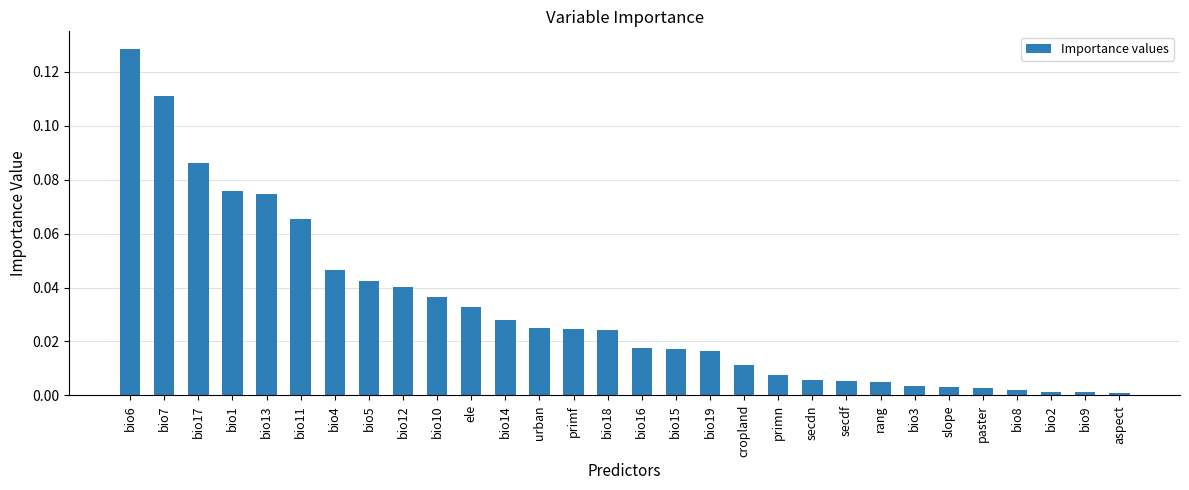

Between bio8 and secdf, which is larger?

secdf